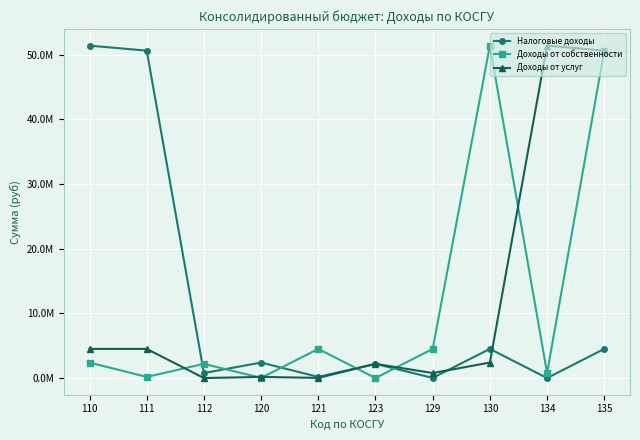

True or false: Налоговые доходы has more than 1 interior local peaks.

True